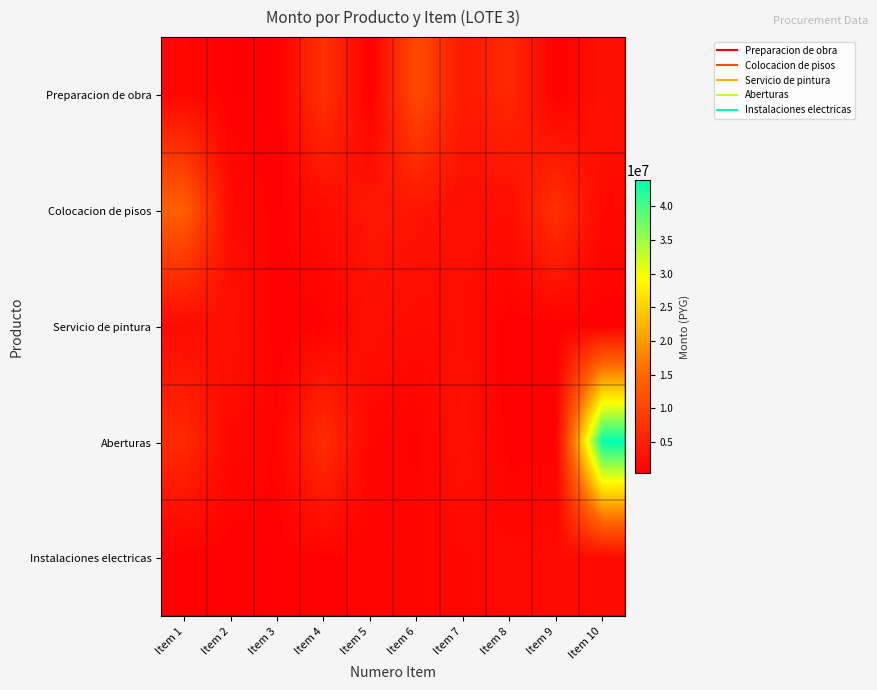

What is the total value across all series at Item 3?

2995222